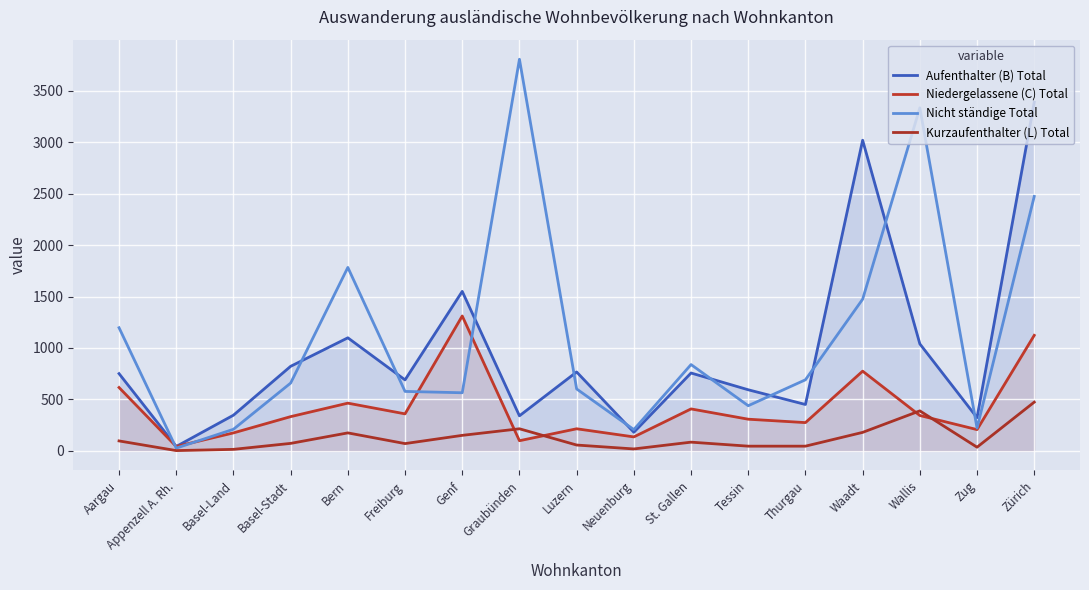

How many lines are shown in the chart?

4